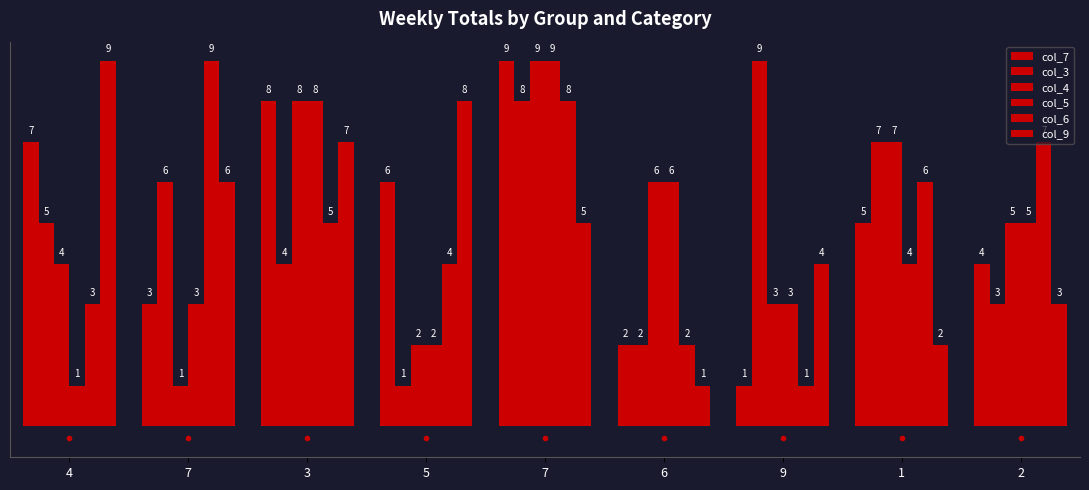

How many col_6 values are between 3 and 7?

5